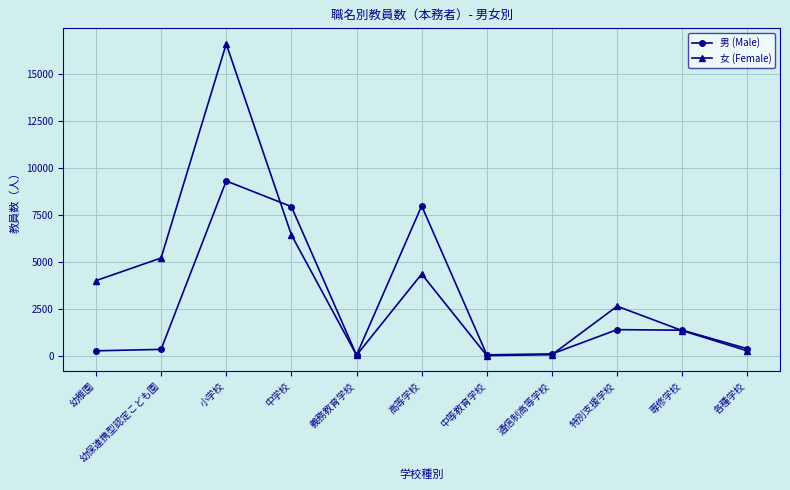

What is the label of the 11th point from the left?

各種学校